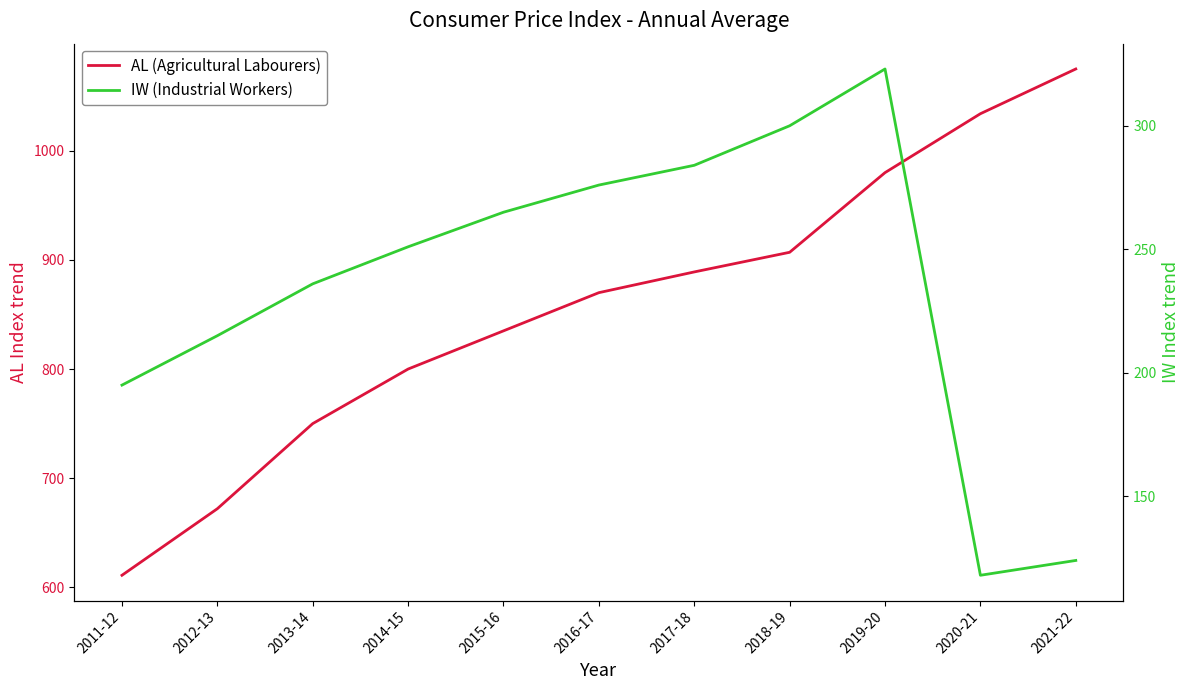

Reading left to right, list all the values displayed in this chart.

AL (Agricultural Labourers): 2011-12=611	2012-13=672	2013-14=750	2014-15=800	2015-16=835	2016-17=870	2017-18=889	2018-19=907	2019-20=980	2020-21=1034	2021-22=1075
IW (Industrial Workers): 2011-12=195	2012-13=215	2013-14=236	2014-15=251	2015-16=265	2016-17=276	2017-18=284	2018-19=300	2019-20=323	2020-21=118	2021-22=124